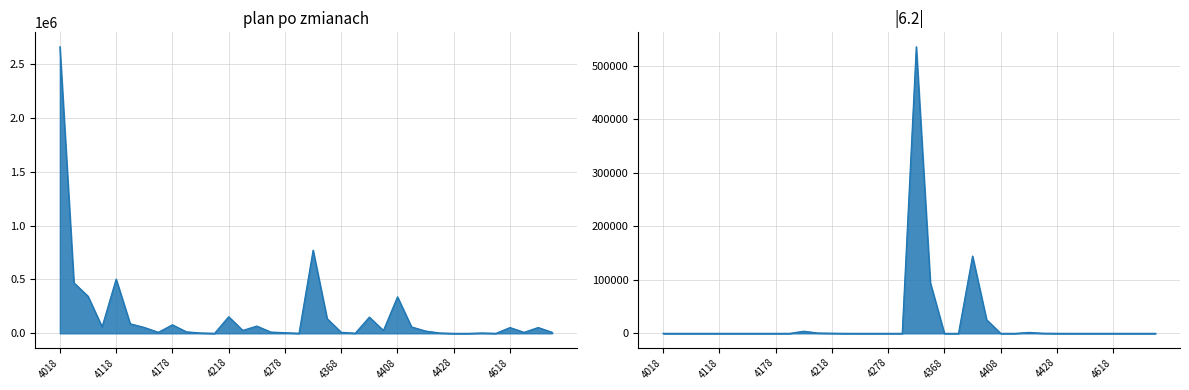

How many interior local peaks does the plan po zmianach series have?

10